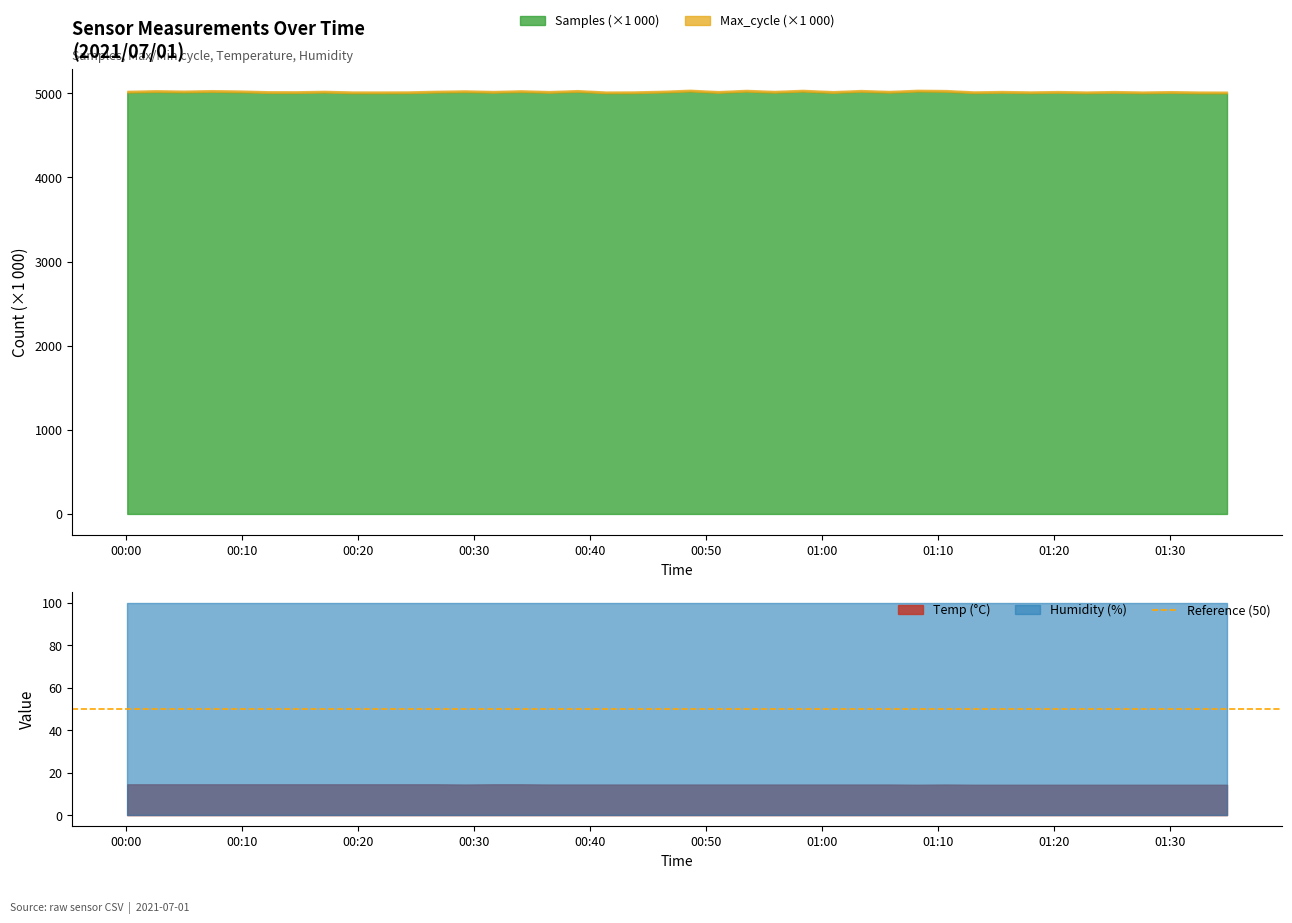

What is the sum of the Temp values at 2021/07/01 01:17:57 and 2021/07/01 01:15:31?

28.6